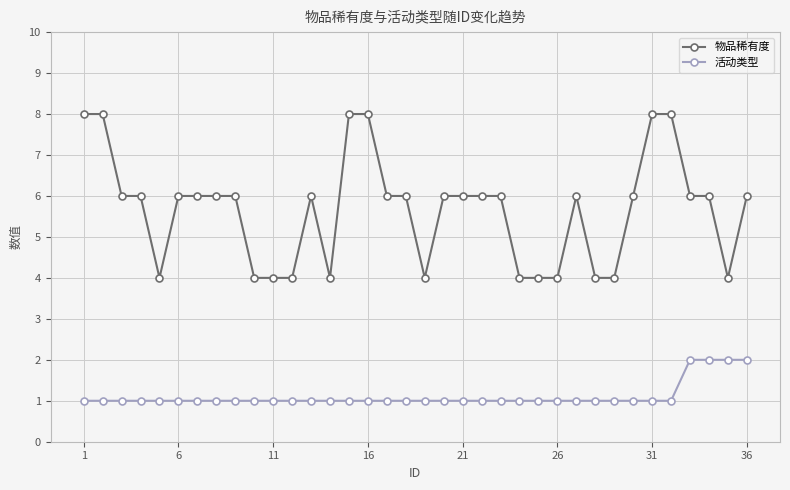

What is the difference between the second highest and minimum values in the 物品稀有度 series?

4